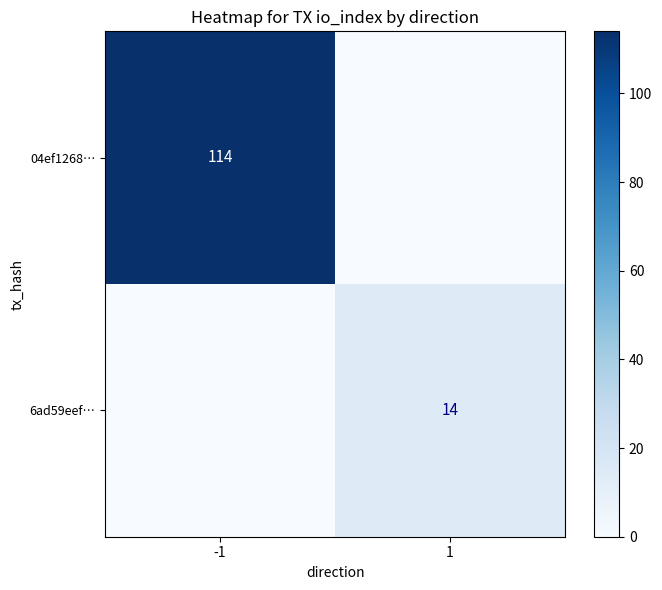

The 04ef1268… series shows 114 at -1. True or false?

True